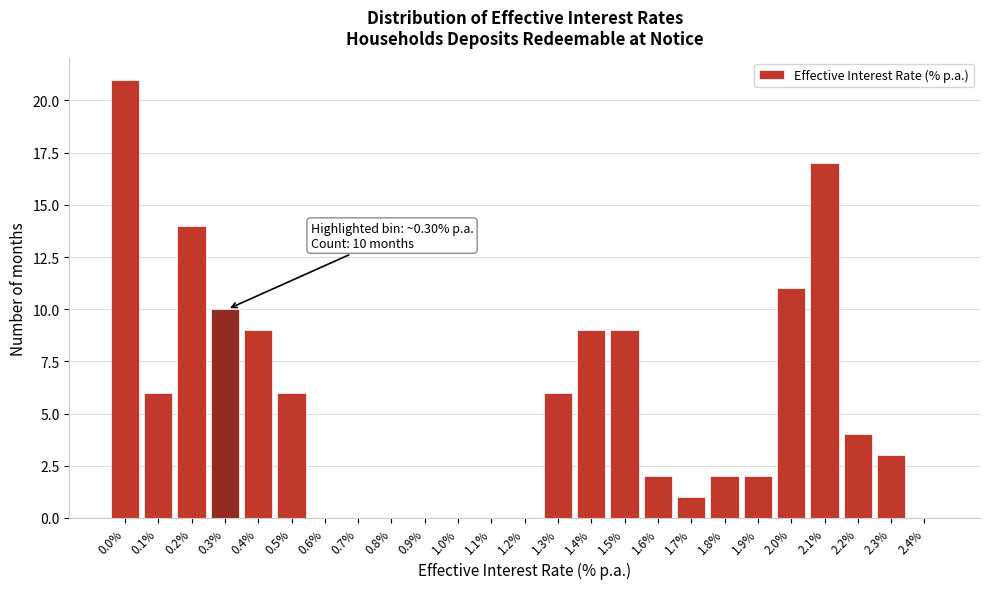

Reading left to right, extract all data points from this chart.

0.0%=21	0.1%=6	0.2%=14	0.3%=10	0.4%=9	0.5%=6	0.6%=0	0.7%=0	0.8%=0	0.9%=0	1.0%=0	1.1%=0	1.2%=0	1.3%=6	1.4%=9	1.5%=9	1.6%=2	1.7%=1	1.8%=2	1.9%=2	2.0%=11	2.1%=17	2.2%=4	2.3%=3	2.4%=0